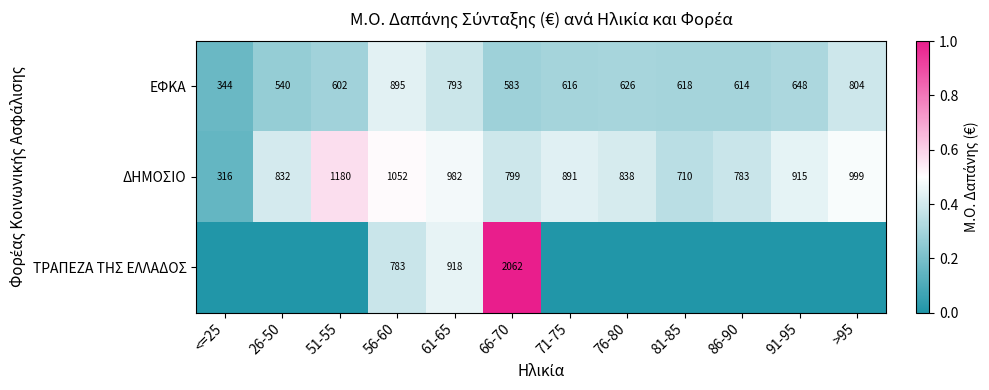

Where does the ΔΗΜΟΣΙΟ series first go above 891?

51-55